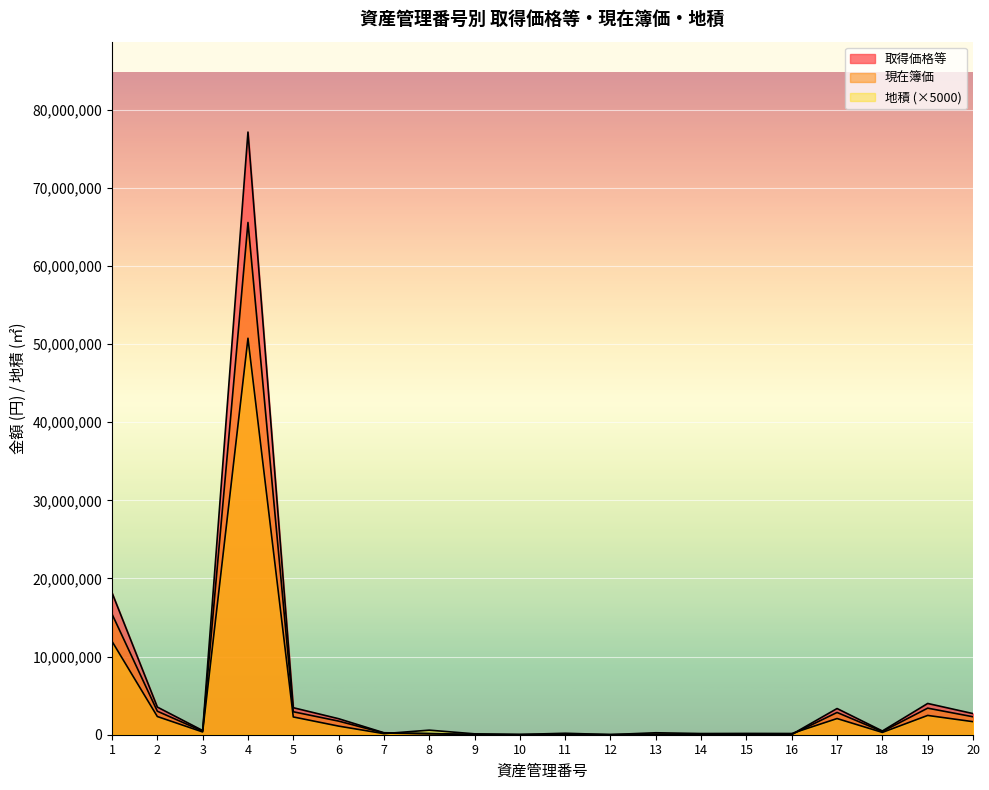

What is the maximum value shown in the chart?

77141064.0